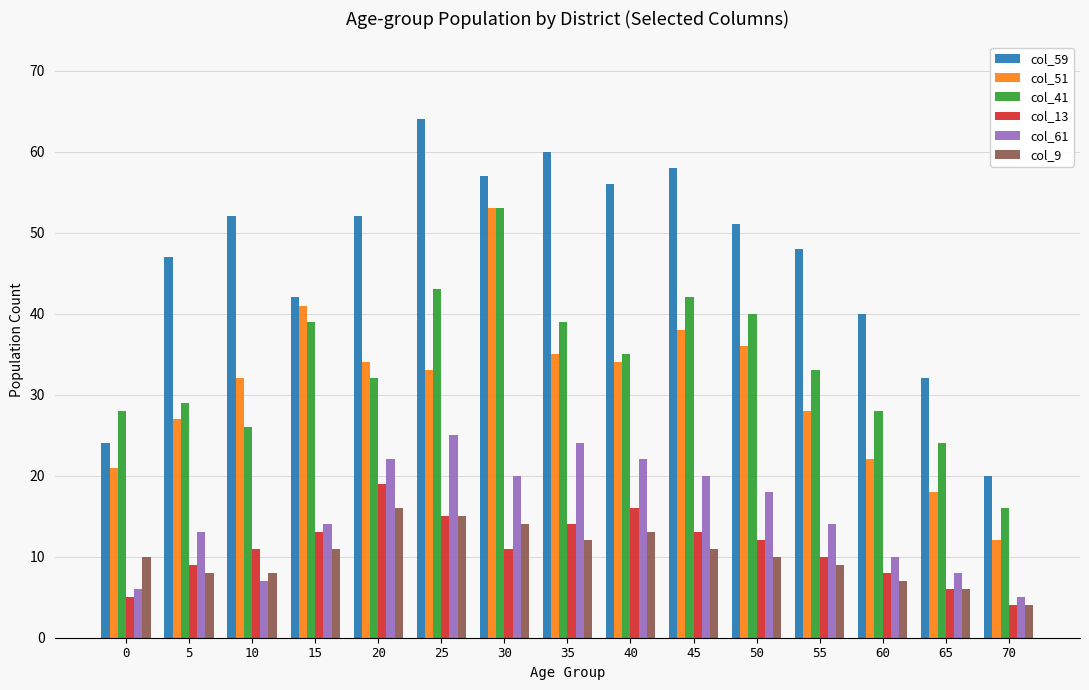

The col_13 series shows 3 at 60. True or false?

False